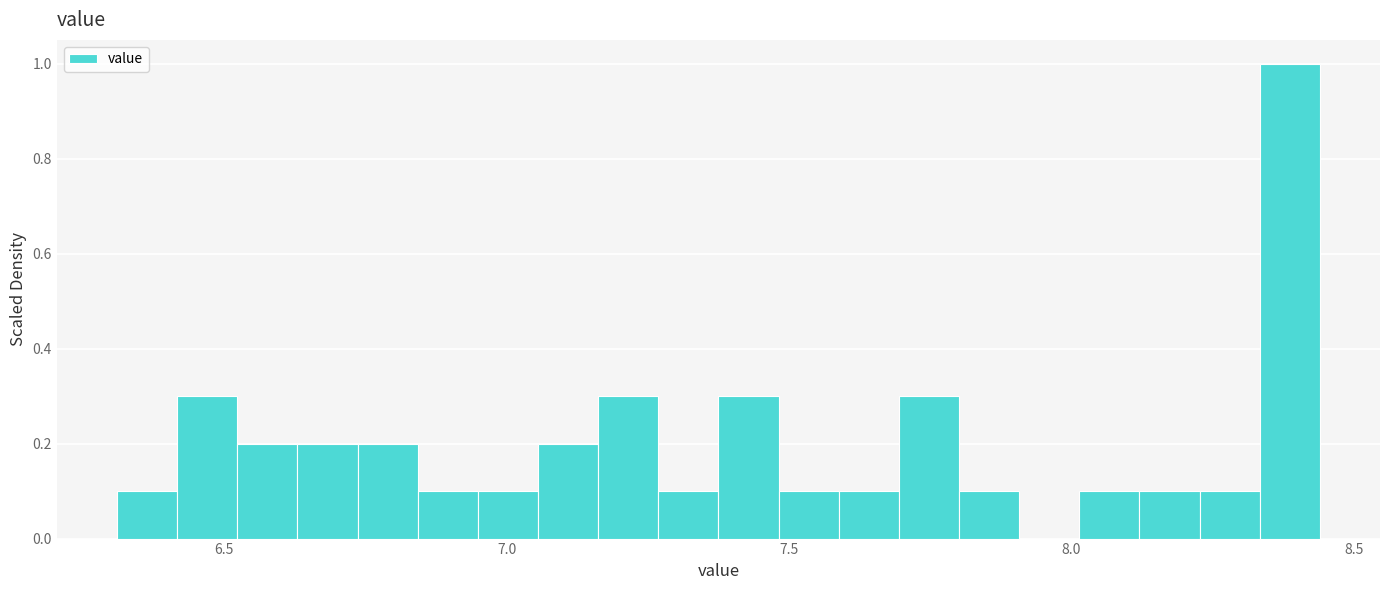

Around what value on the x-axis is the tallest bar? Give the approximate position of its centre, as read against the axis.

8.40